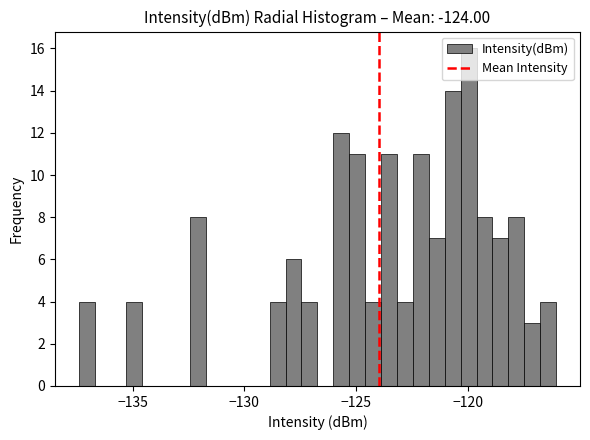

Around what value on the x-axis is the tallest bar? Give the approximate position of its centre, as read against the axis.

-120.0